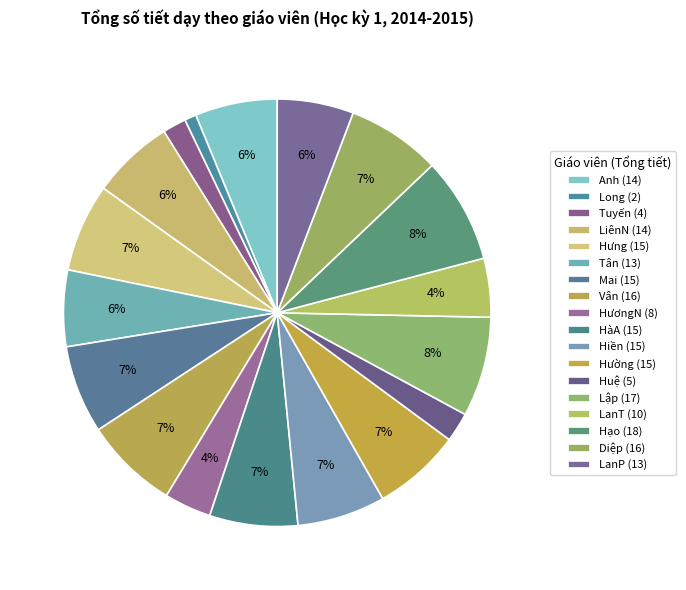

How many slices are in this pie chart?

18